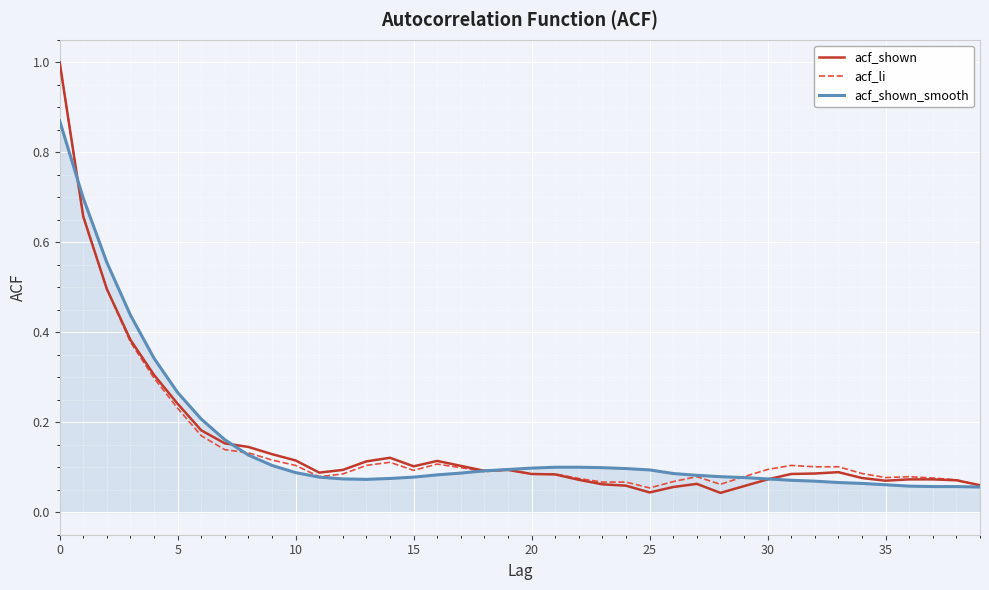

What is the difference between the maximum and minimum values in the acf_shown_smooth series?

0.8